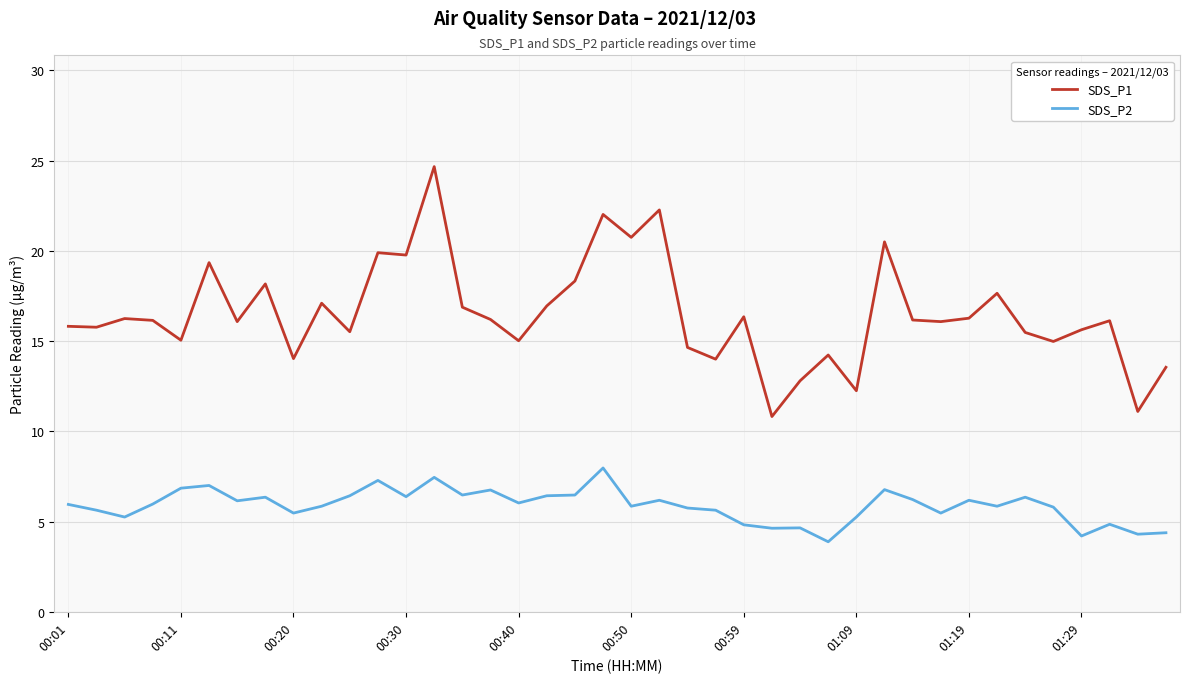

What is the greatest value displayed?

24.7